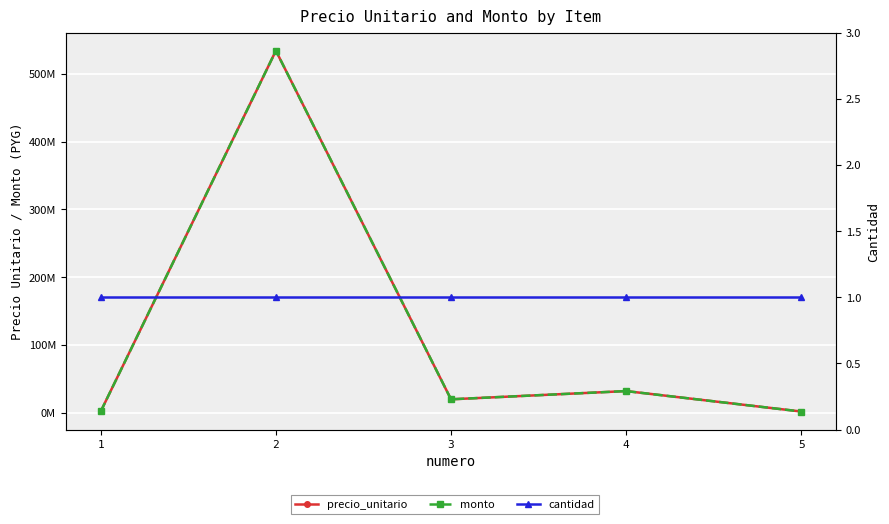

Between 5 and 1, which is larger?

1